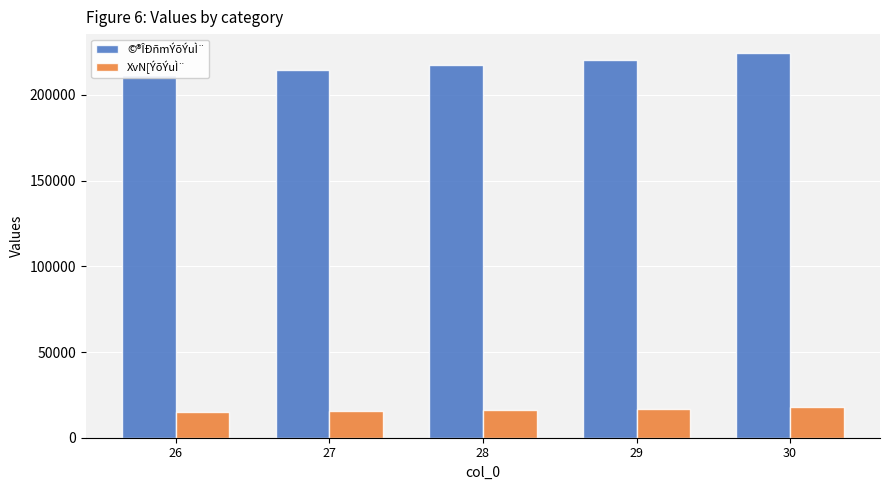

Does the chart contain stacked bars?

No